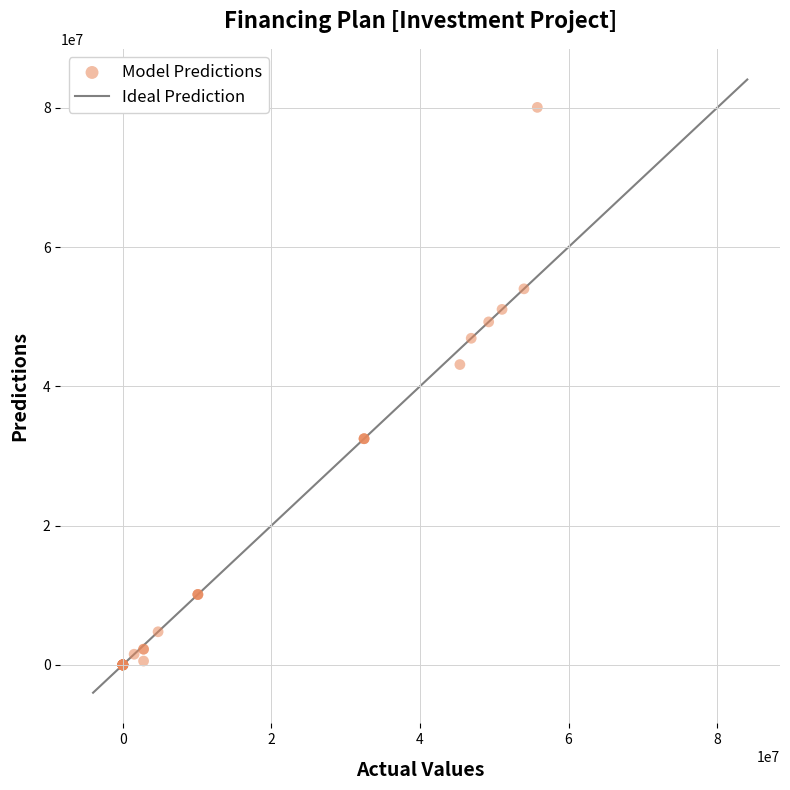

What Y value in the scatter plot is closest to 40031058?

43128297